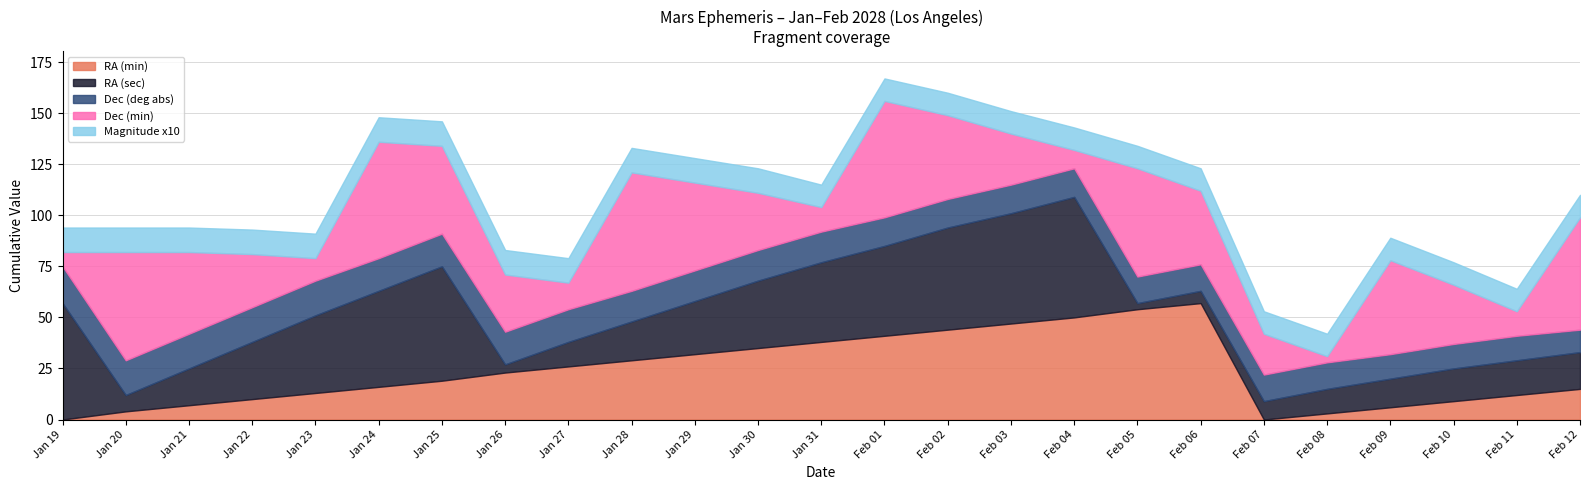

At how many categories does at least one series exceed 12?

25